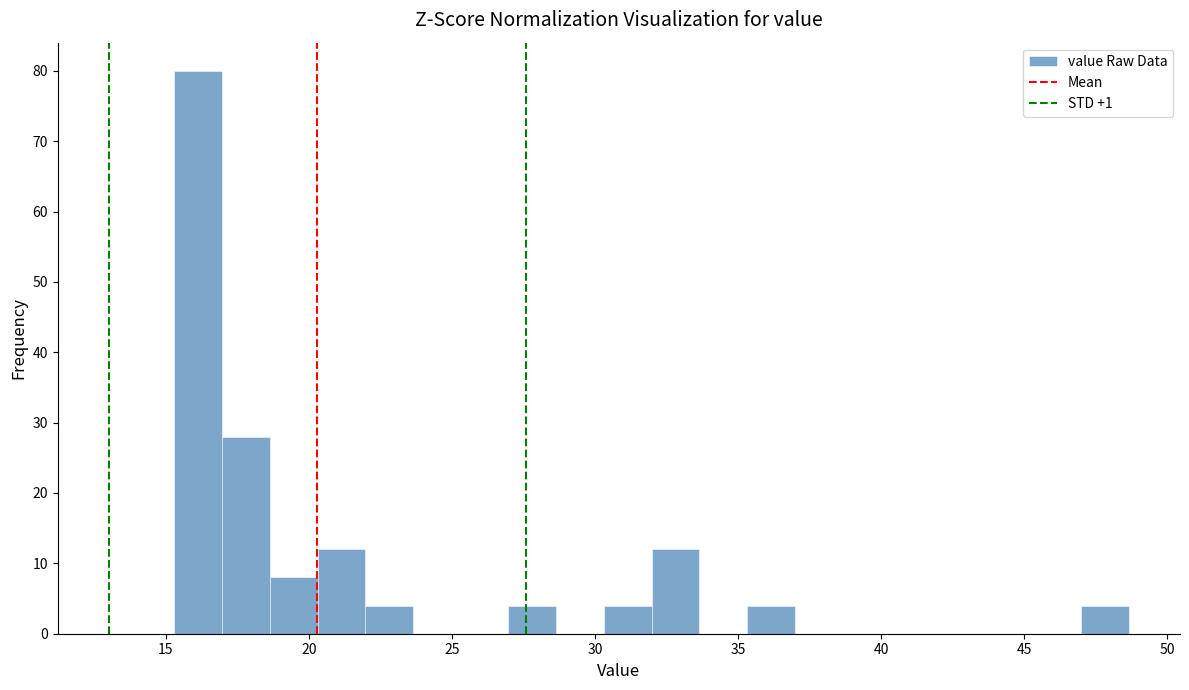

Read against the x-axis, roughly where is the centre of the tallest bar?

16.0